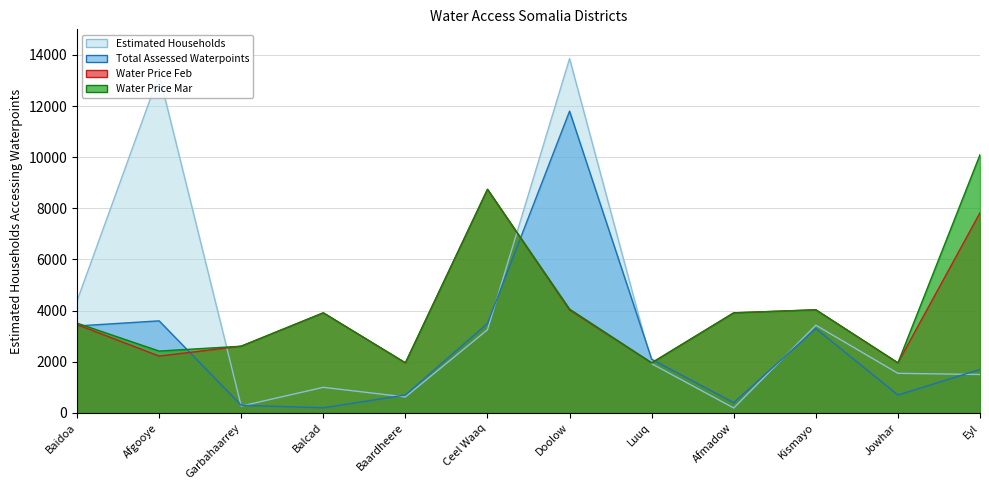

Reading left to right, transcribe all the data shown in this chart.

Estimated Households: 4380.0	13232.0	267.0	1000.0	624.0	3252.0	13855.0	1924.0	192.0	3430.0	1548.0	1502.0
Total Assessed Waterpoints: 3400.0	3600.0	300.0	200.0	700.0	3500.0	11800.0	2100.0	400.0	3300.0	700.0	1700.0
Water Price Feb: 3453.0	2223.0	2609.0	3913.0	1957.0	8743.0	4024.0	1957.0	3913.0	4032.0	1957.0	7827.0
Water Price Mar: 3510.0	2418.0	2609.0	3913.0	1957.0	8743.0	4060.0	1957.0	3913.0	4032.0	1957.0	10097.0